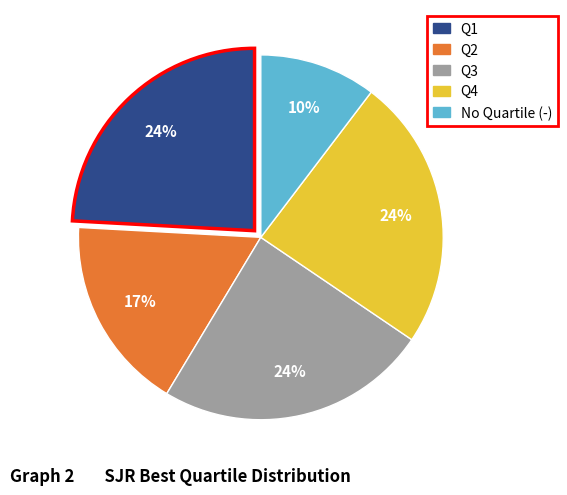

Is there a majority slice in this chart?

No